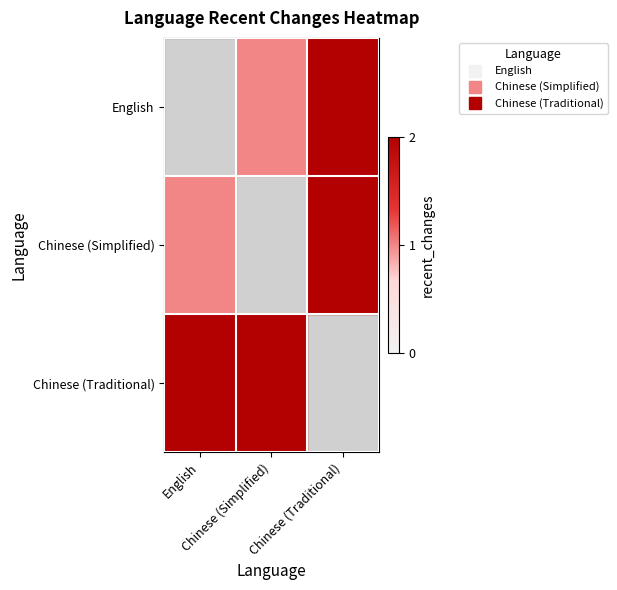

Count the number of data series in this chart.

3